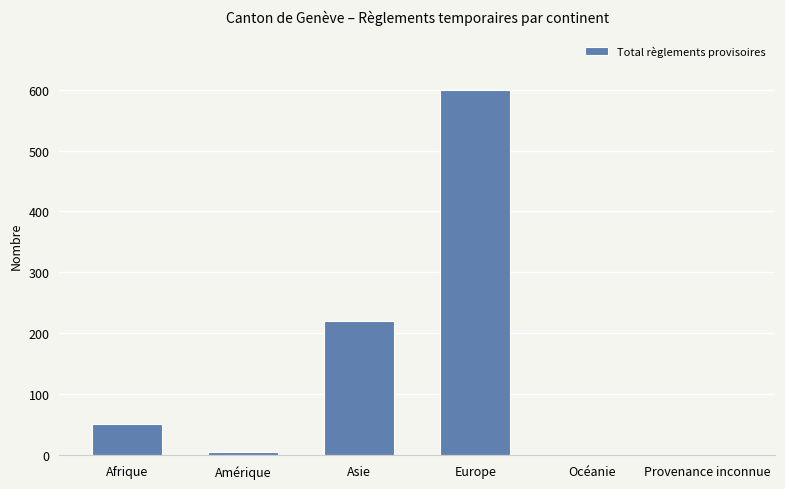

Read the value at Afrique.

51